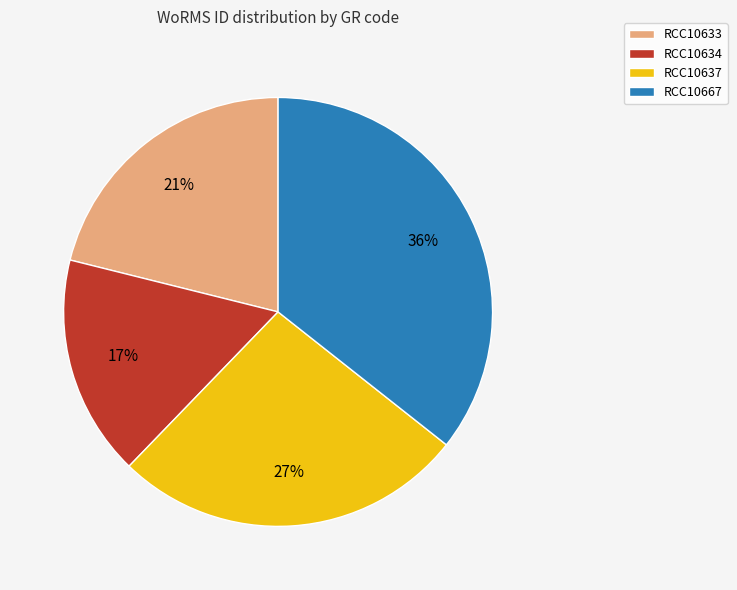

Which category has the smallest portion of the pie?

RCC10634